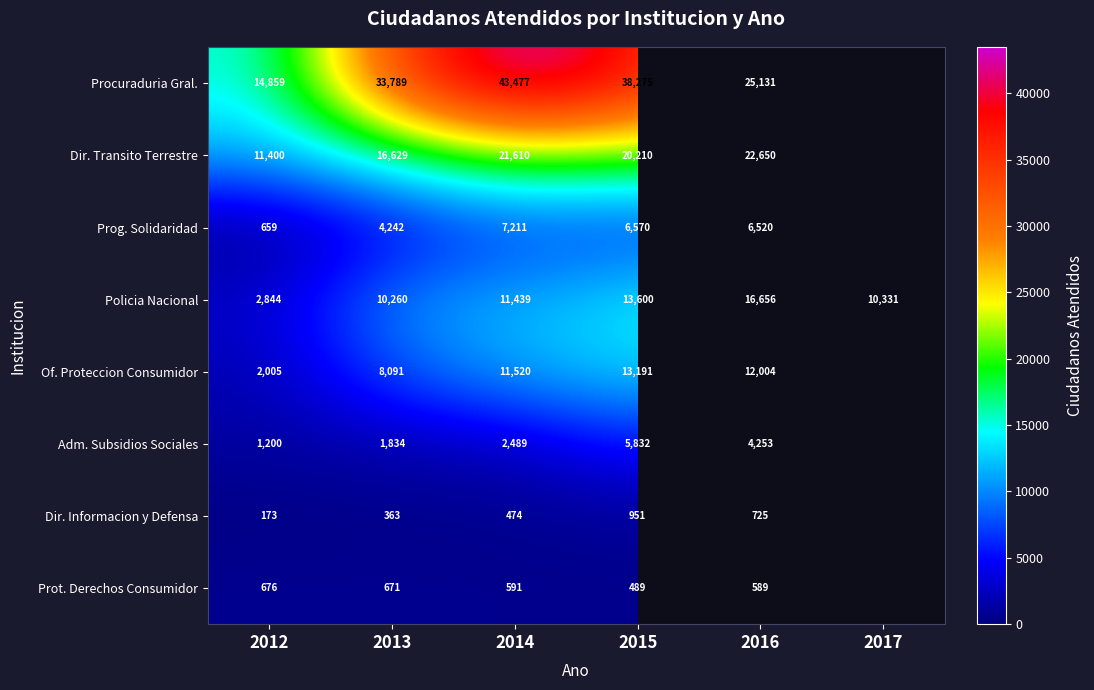

What is the lowest value of the Policia Nacional series?

2844